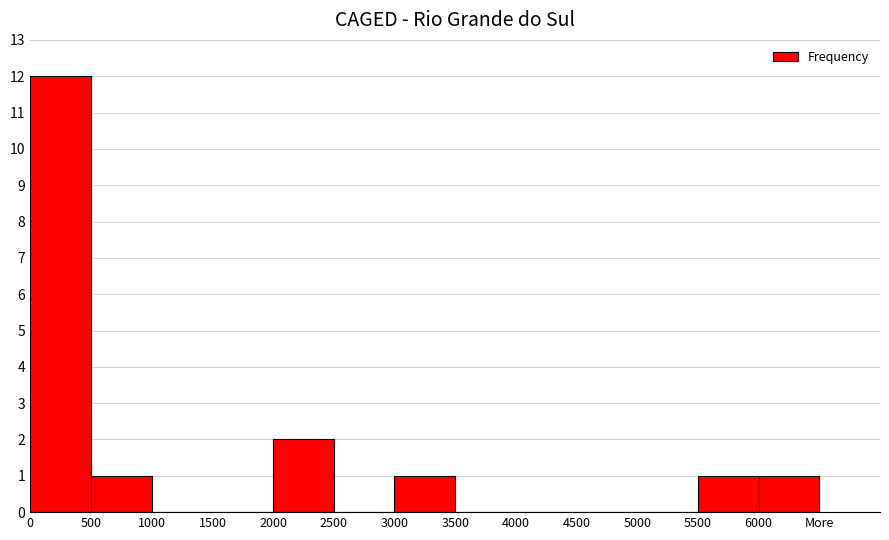

Reading left to right, list all the values displayed in this chart.

0=12	500=1	1000=0	1500=0	2000=2	2500=0	3000=1	3500=0	4000=0	4500=0	5000=0	5500=1	6000=1